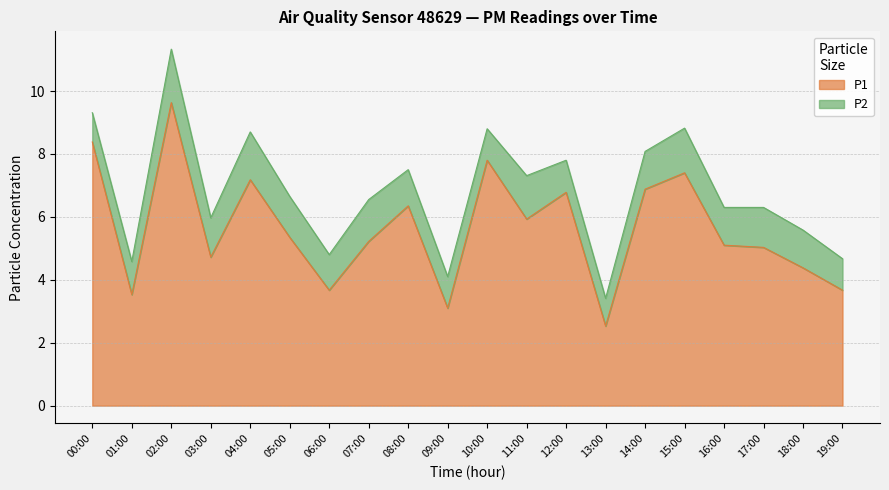

What is the minimum value shown in the chart?

2.5